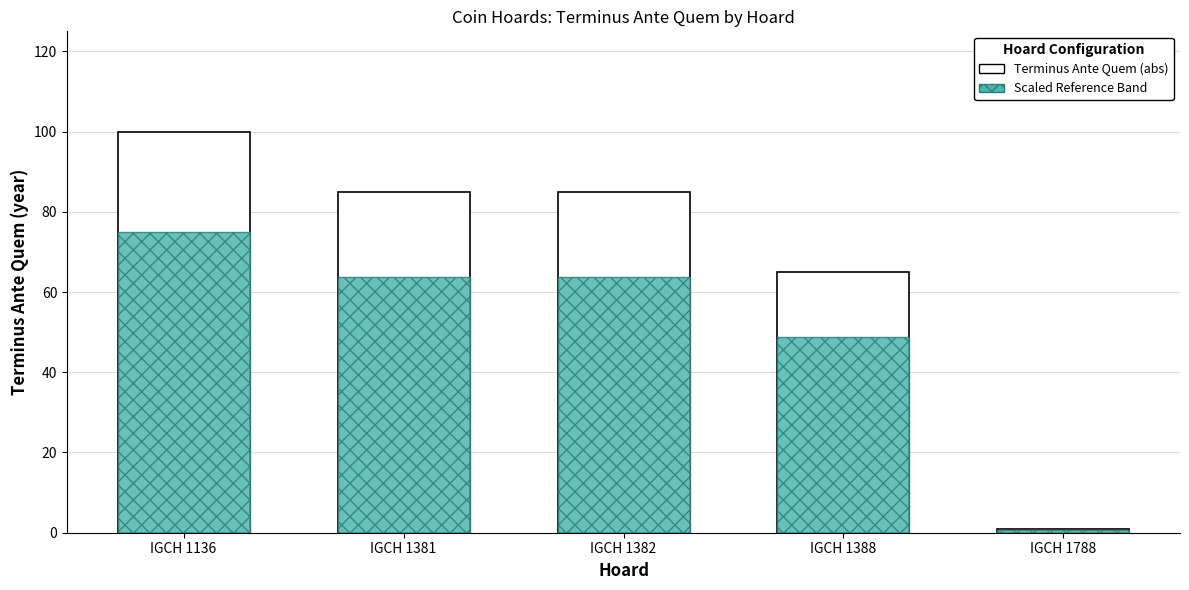

At which label is Terminus Ante Quem (abs) closest to 50?

IGCH 1388